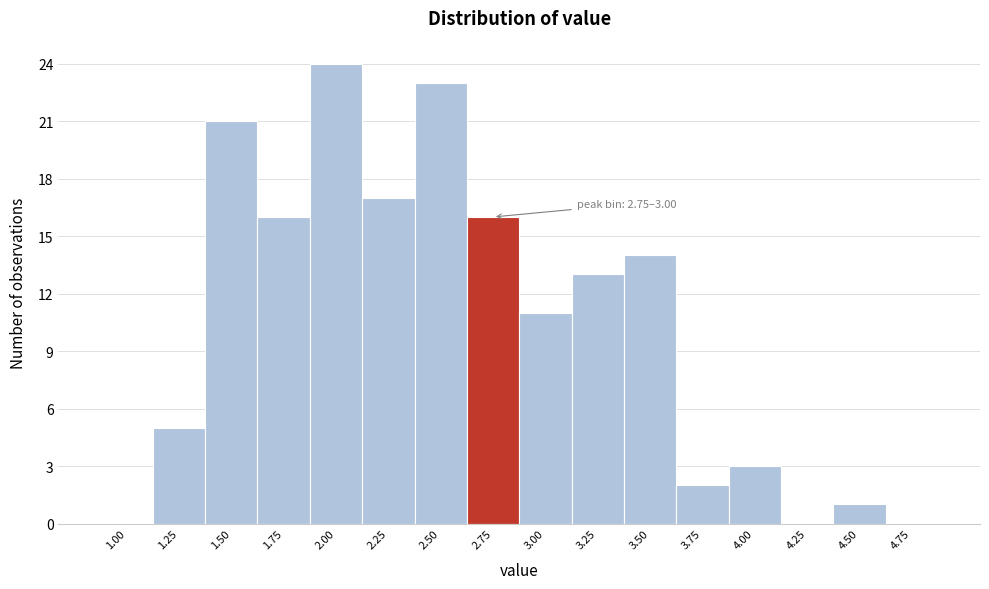

Reading left to right, what are all the values shown in this chart?

1.00=0	1.25=5	1.50=21	1.75=16	2.00=24	2.25=17	2.50=23	2.75=16	3.00=11	3.25=13	3.50=14	3.75=2	4.00=3	4.25=0	4.50=1	4.75=0